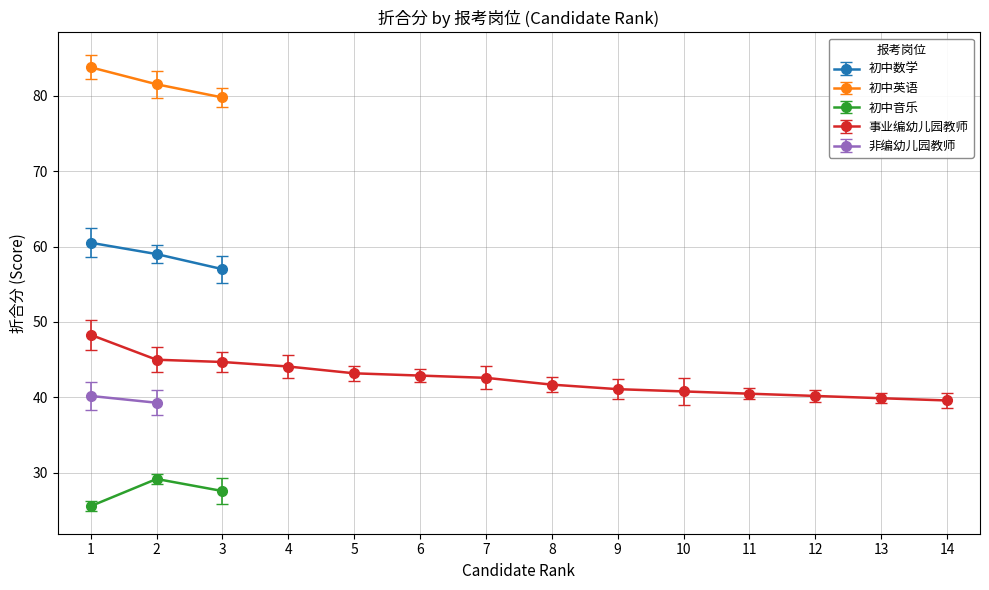

Is the value of 初中英语 at 2 greater than the value of 初中音乐 at 3?

Yes